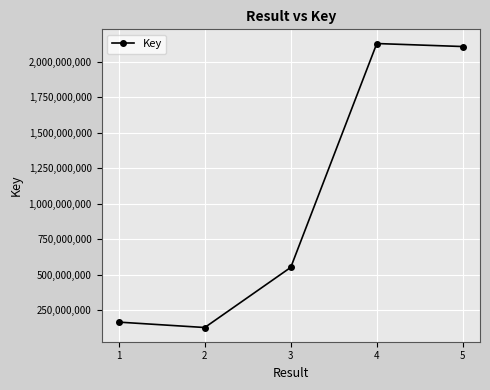

What is the difference between the maximum and minimum values?

2000470635